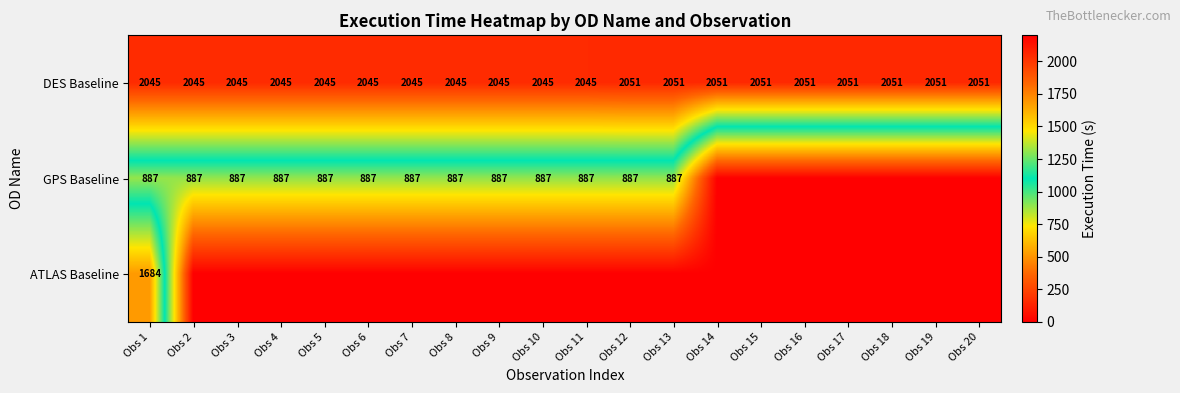

Count the DES Baseline values in the range 2045 to 2051.

20